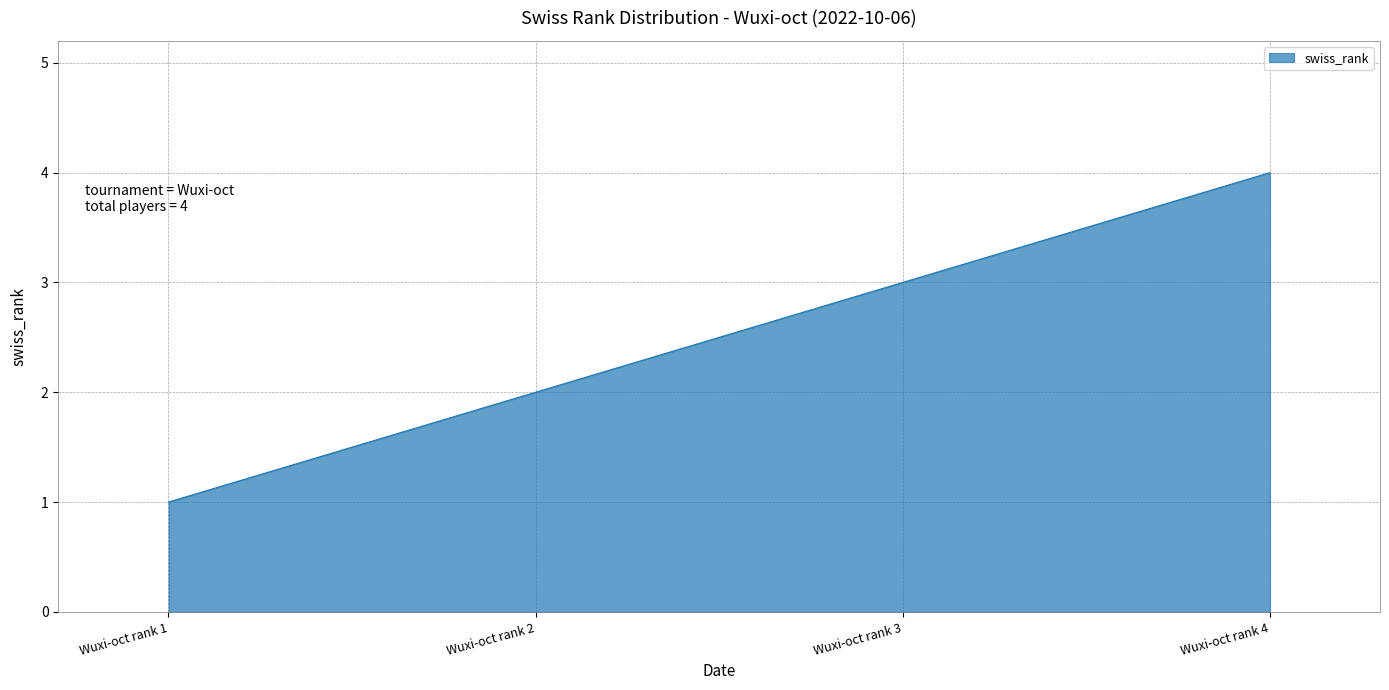

Is it true that the value at Wuxi-oct rank 1 is 0?

False